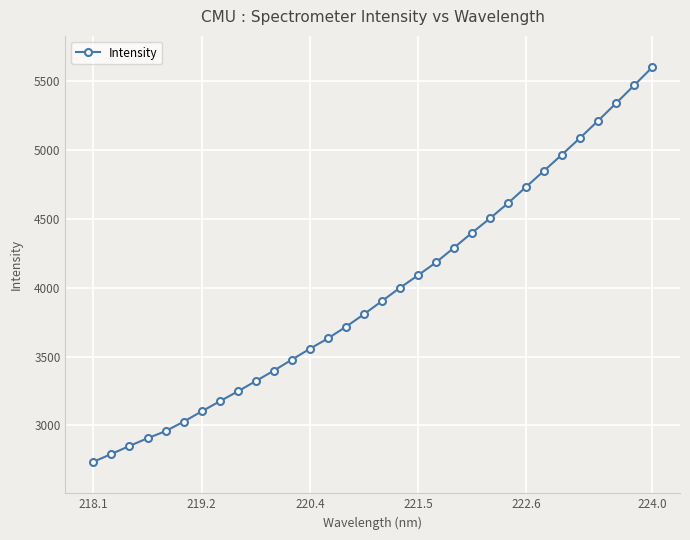

What is the value of the 30th point from the left?

5338.6